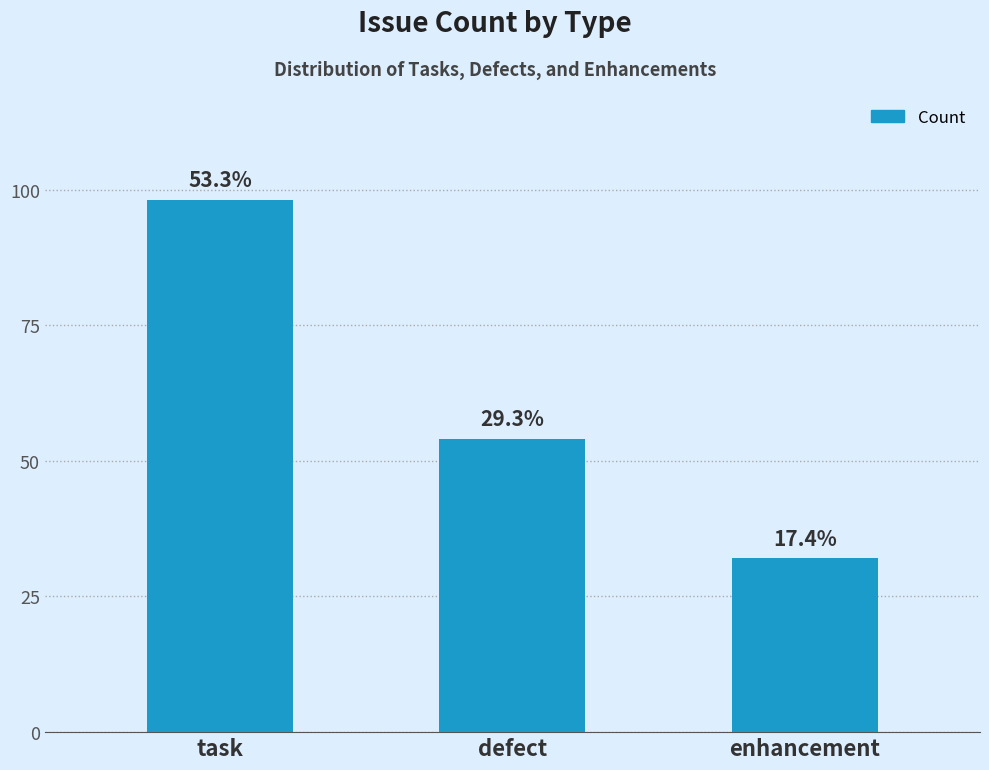

Are the bars horizontal?

No